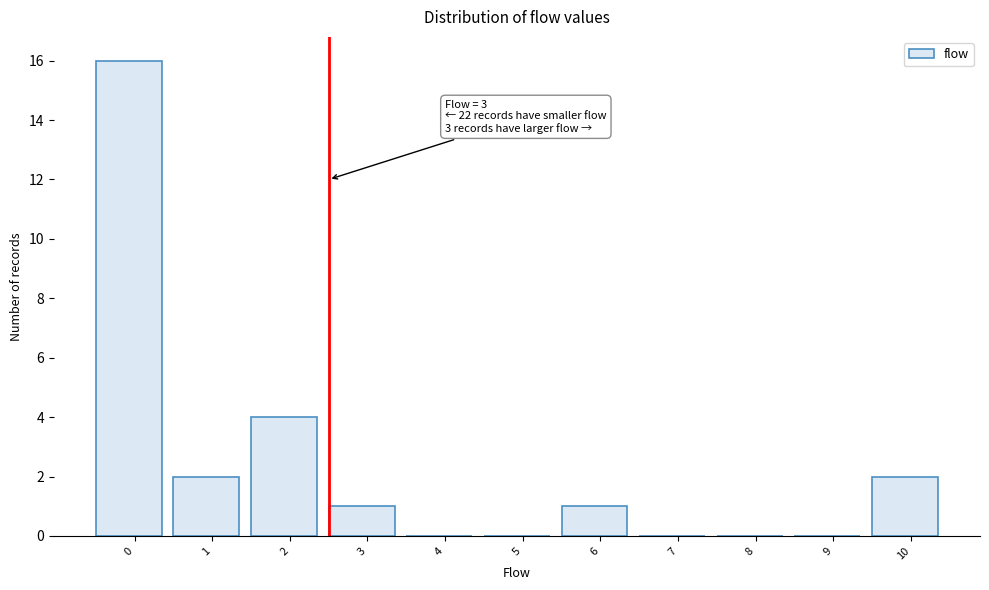

Reading left to right, transcribe all the data shown in this chart.

0=16	1=2	2=4	3=1	4=0	5=0	6=1	7=0	8=0	9=0	10=2